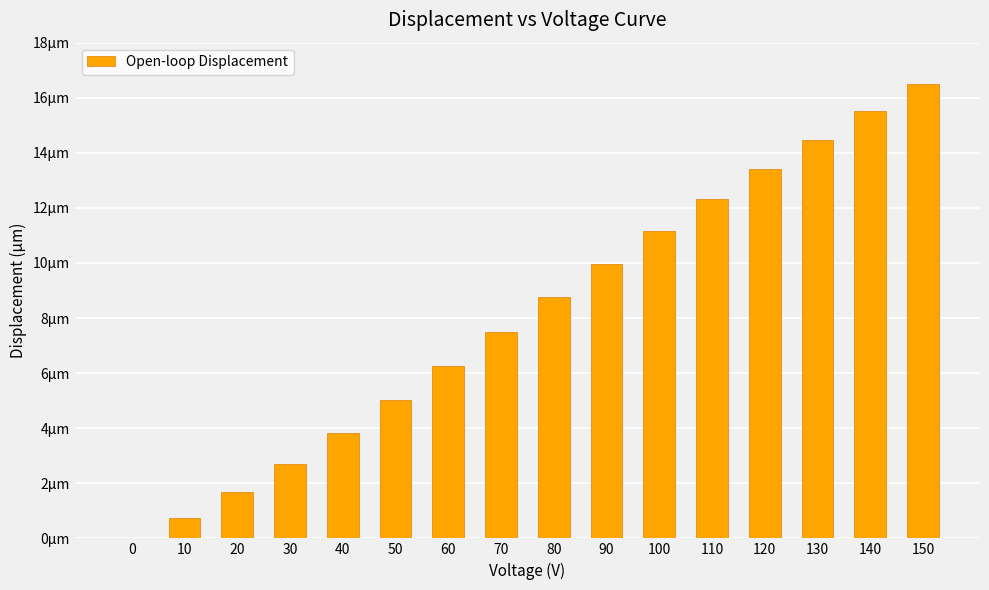

True or false: the data shows -7.3 at 0.

False